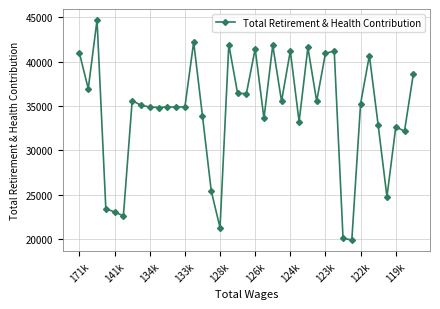

What is the value of the 11th point from the left?

34902